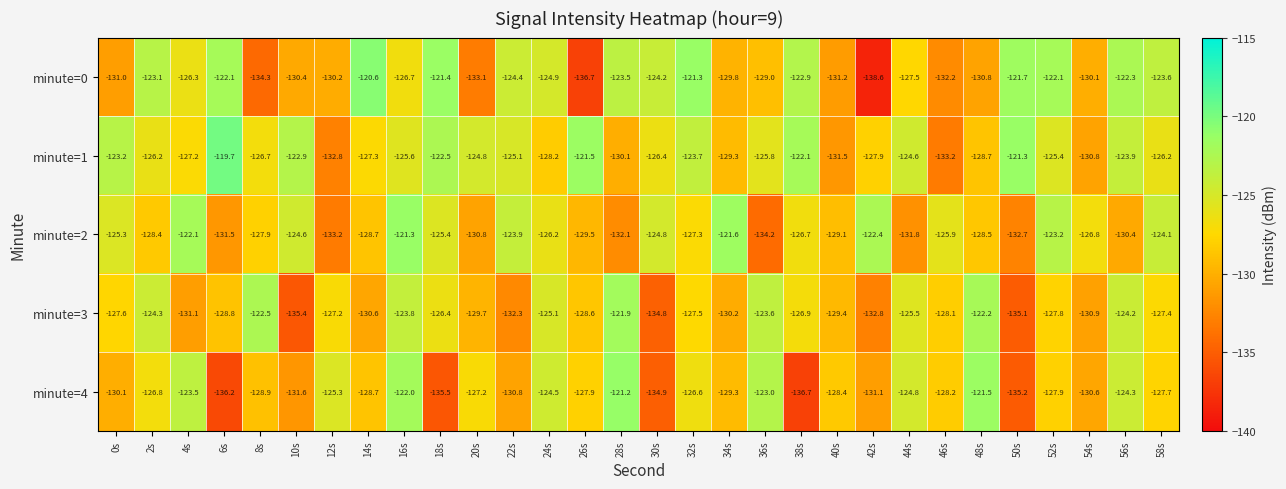

At which category is the sum across all series the highest?

16s